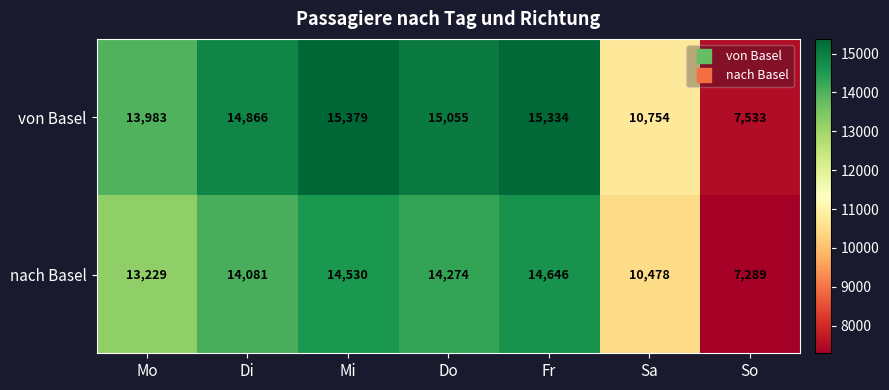

Rank the series by their maximum value, from lowest to highest.

nach Basel, von Basel